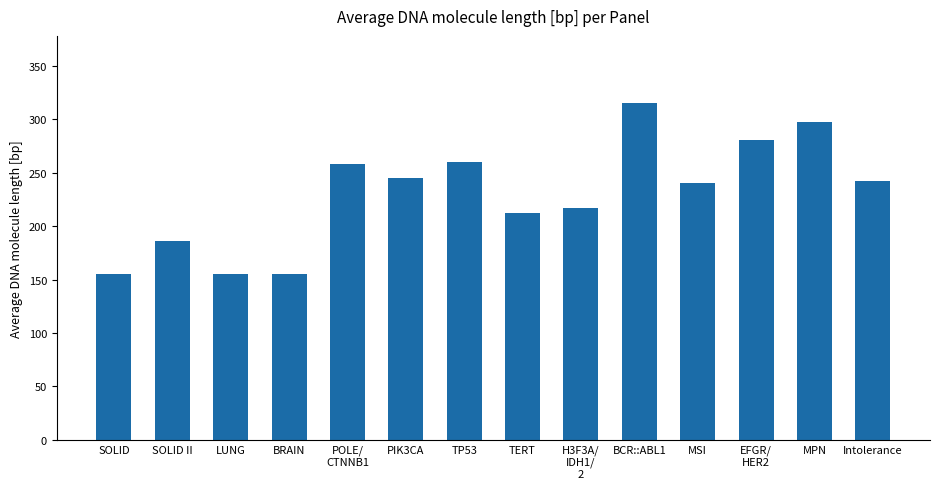

Approximately how many times larger is the value at POLE/
CTNNB1 compared to PIK3CA?

1.1